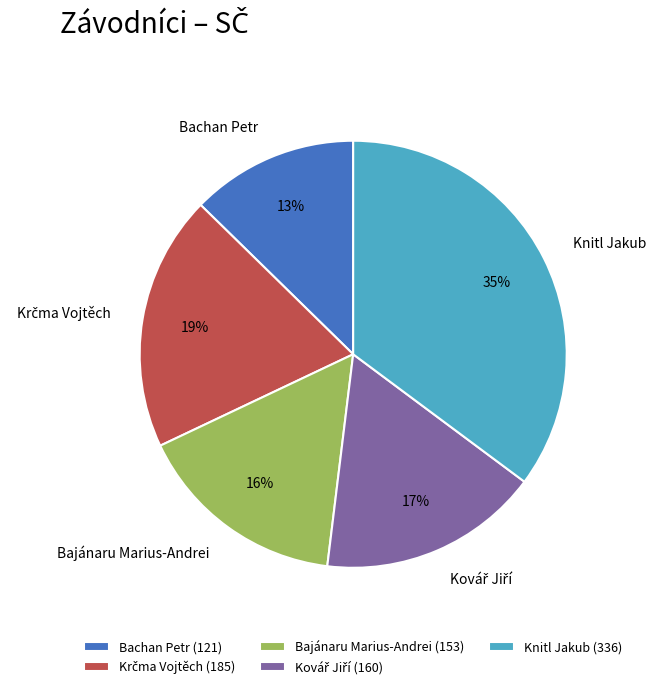

What percentage is the Bachan Petr slice, to the nearest percent?

13%